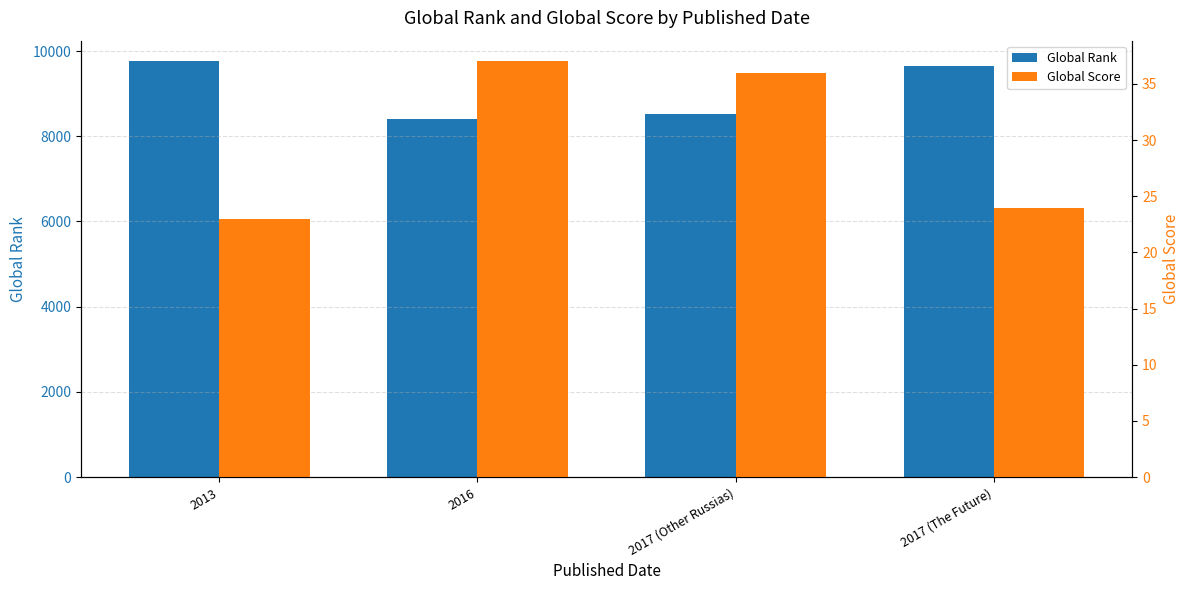

Reading left to right, list all the values displayed in this chart.

Global Rank: 2013=9755	2016=8403	2017 (Other Russias)=8517	2017 (The Future)=9642
Global Score: 2013=23	2016=37	2017 (Other Russias)=36	2017 (The Future)=24